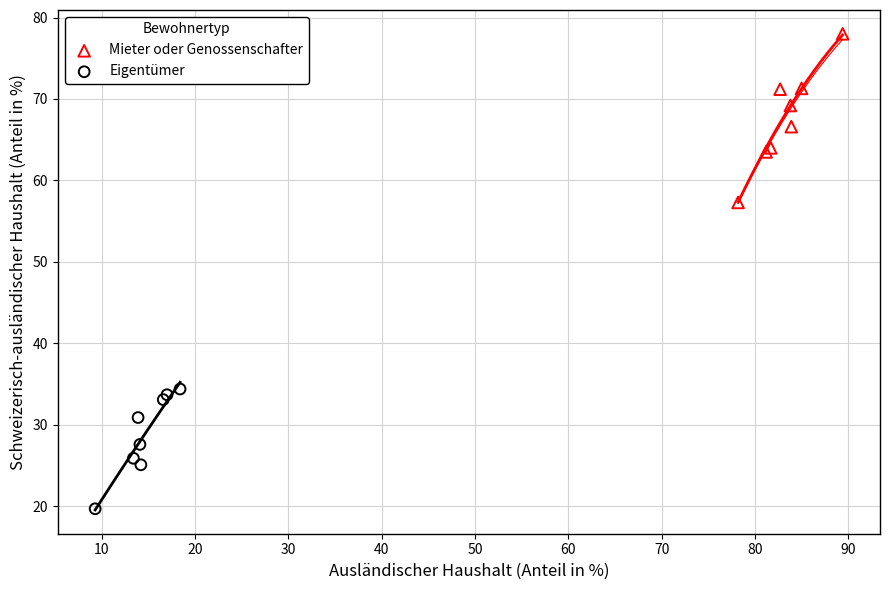

Which series has the widest spread of Y values?

Mieter oder Genossenschafter